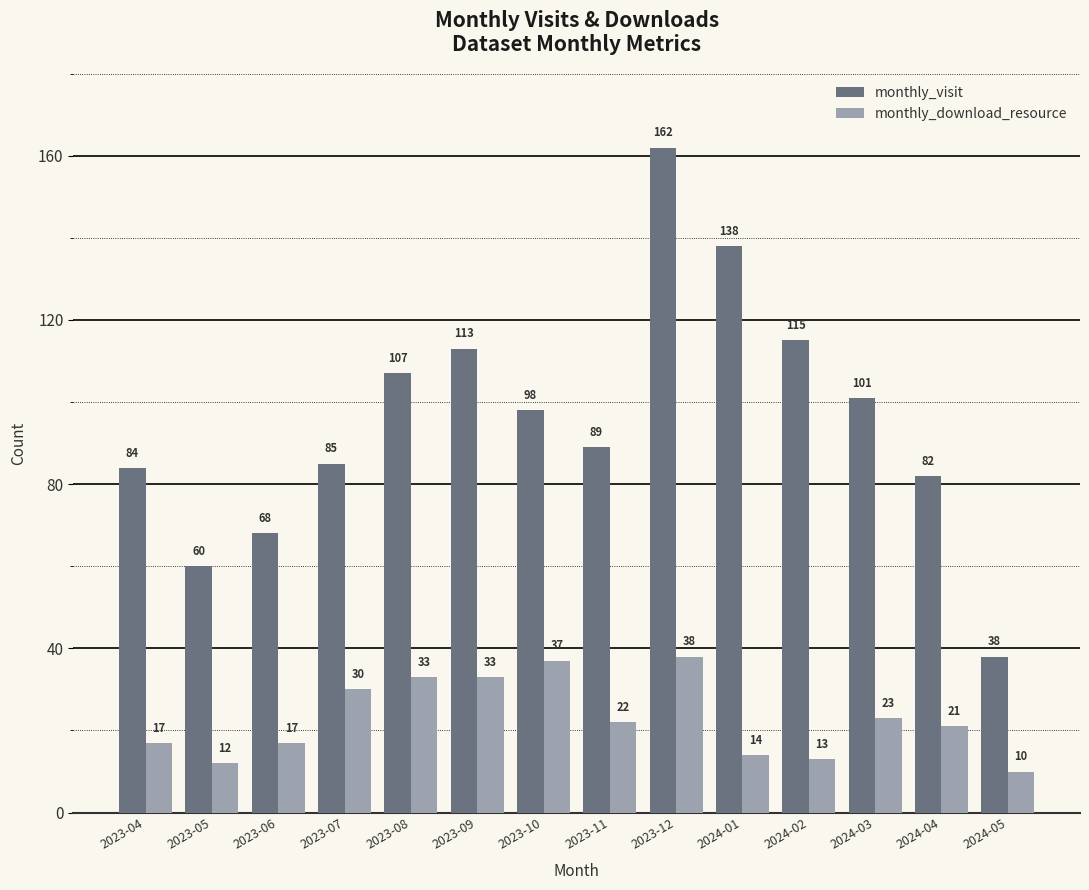

What is the difference between the monthly_visit values at 2023-10 and 2024-04?

16